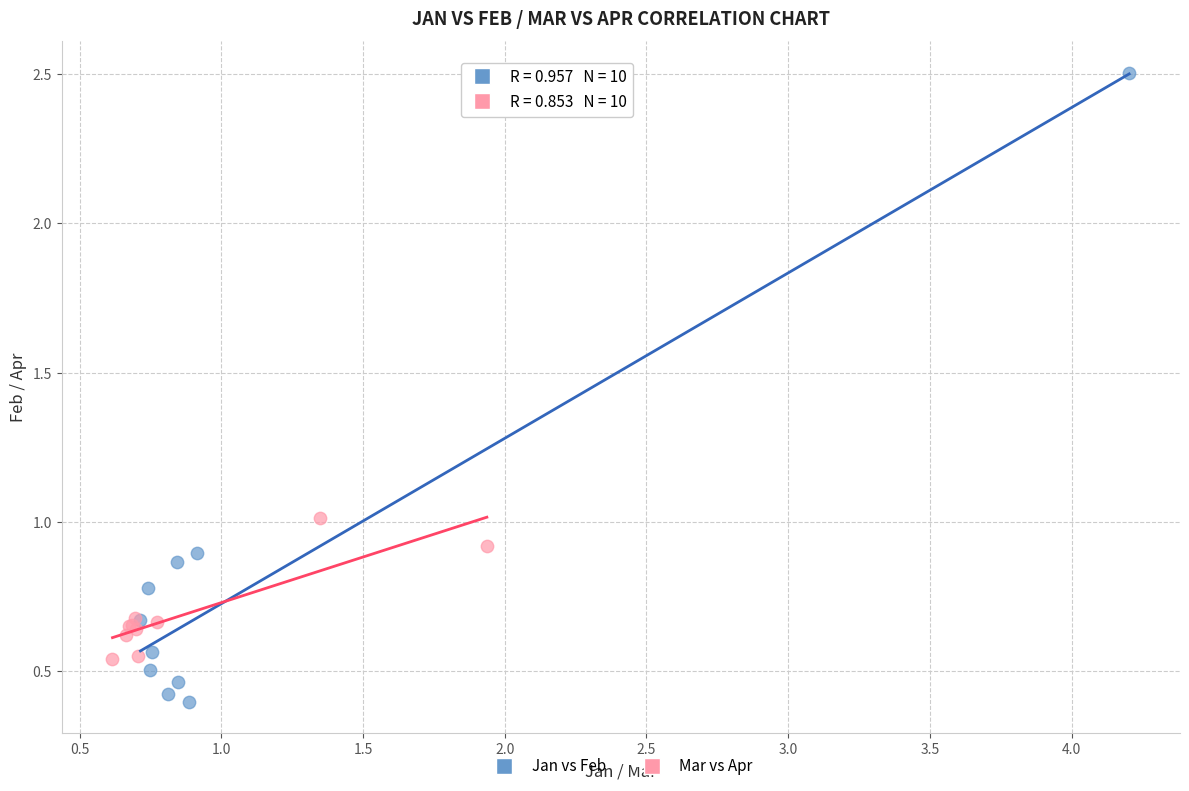

Which series reaches the maximum Y coordinate?

Jan vs Feb